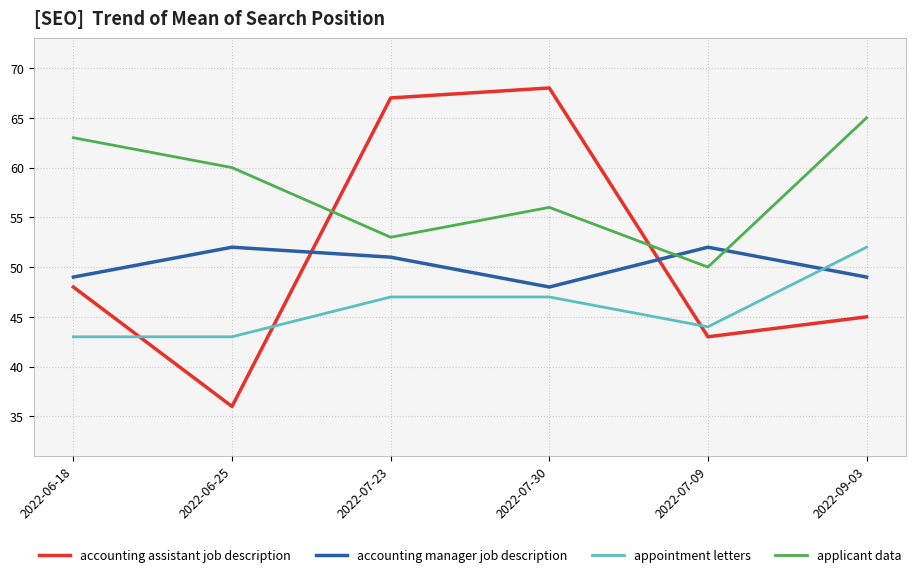

Which series has the widest spread of values?

accounting assistant job description